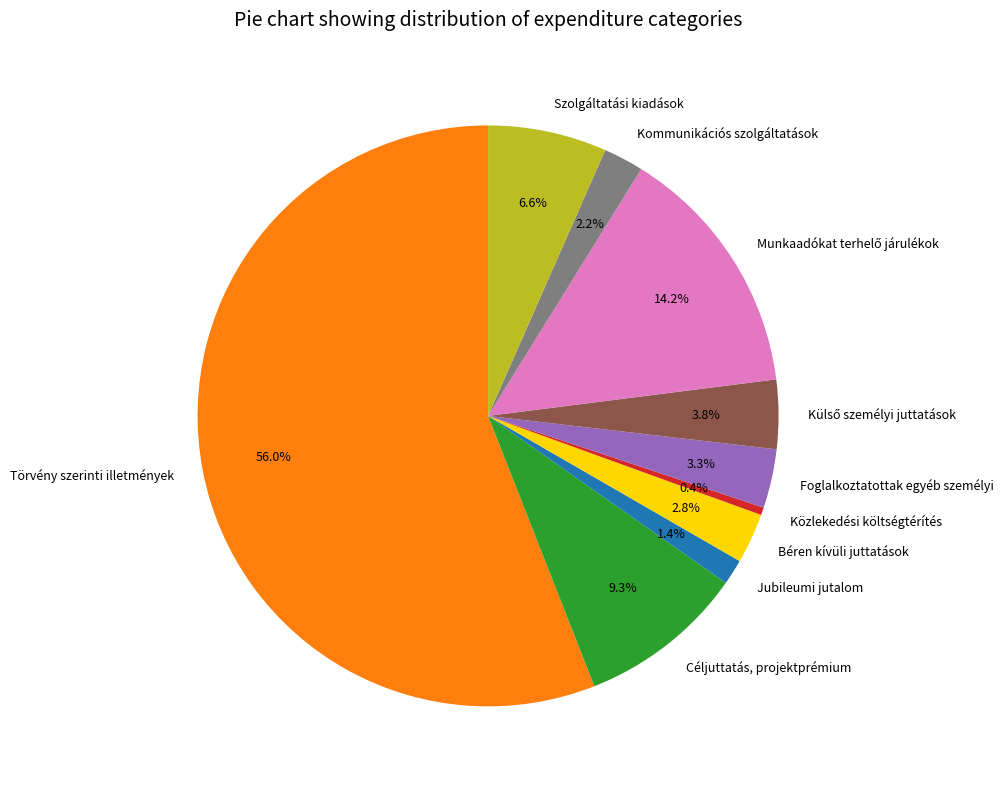

Count the number of slices in the pie.

10